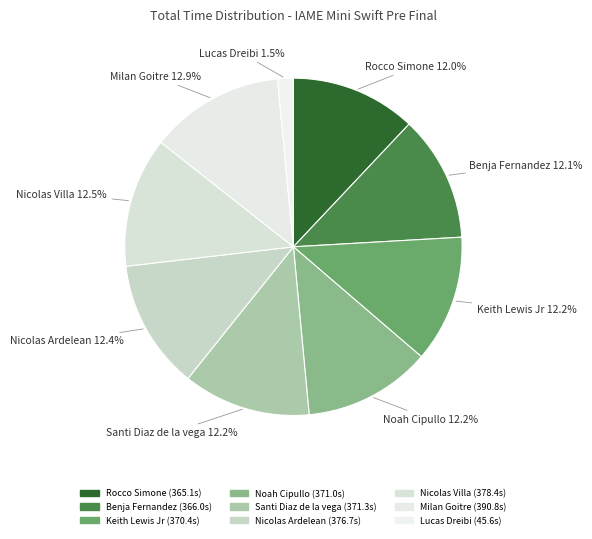

Which category has the biggest portion of the pie?

Milan Goitre